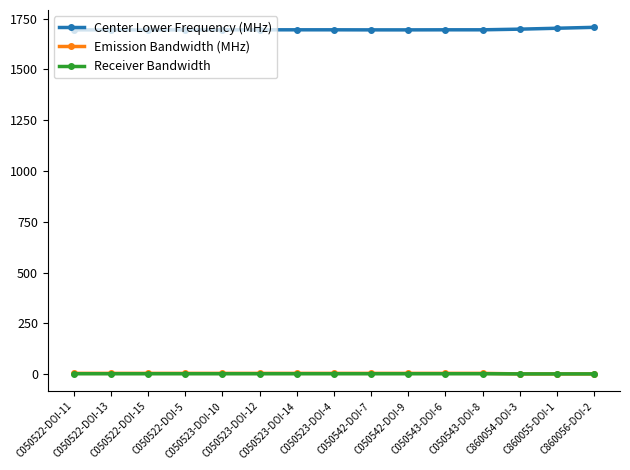

What is the greatest value displayed?

1707.0